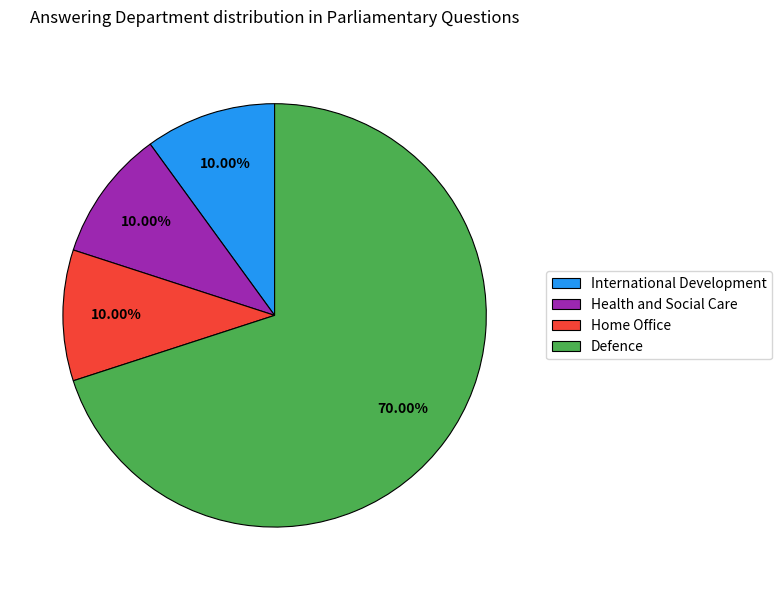

What is the ratio of the value at Defence to the value at International Development?

7.0